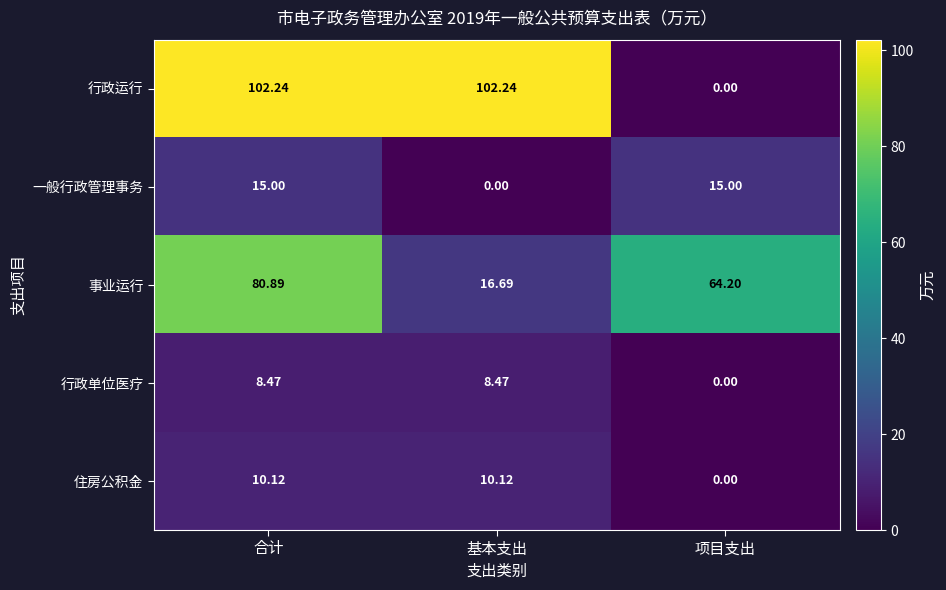

Which series has the largest total across all categories?

行政运行